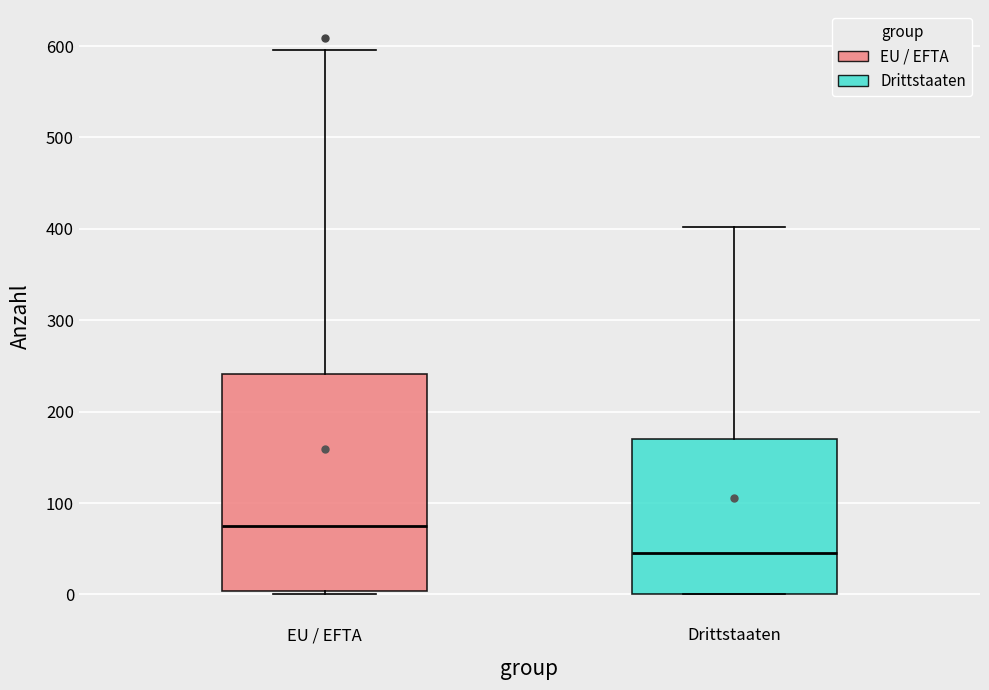

Reading left to right, transcribe this box plot: for each box, give where its median line is, the range the box spans, and where its two whiskers end, as read against the y-axis. The values are not printed on the chart, so give them approximately, as read against the axis.

EU / EFTA: median 80, box 0 to 240, whiskers 0 (just below the box's lower edge) to 600
Drittstaaten: median 50, box 0 to 170, whiskers 0 to 400